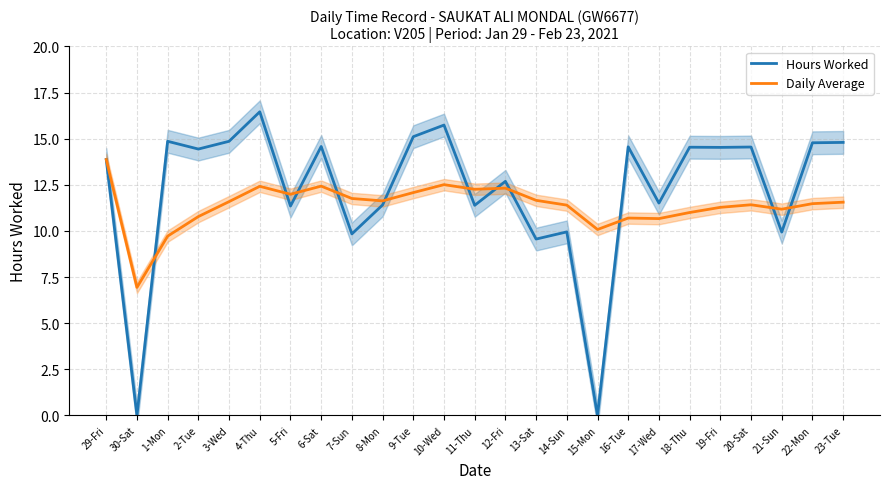

List the labels in order of Hours Worked value, smallest first.

30-Sat, 15-Mon, 13-Sat, 7-Sun, 21-Sun, 14-Sun, 5-Fri, 11-Thu, 8-Mon, 17-Wed, 12-Fri, 29-Fri, 2-Tue, 19-Fri, 18-Thu, 20-Sat, 16-Tue, 6-Sat, 22-Mon, 23-Tue, 1-Mon, 3-Wed, 9-Tue, 10-Wed, 4-Thu